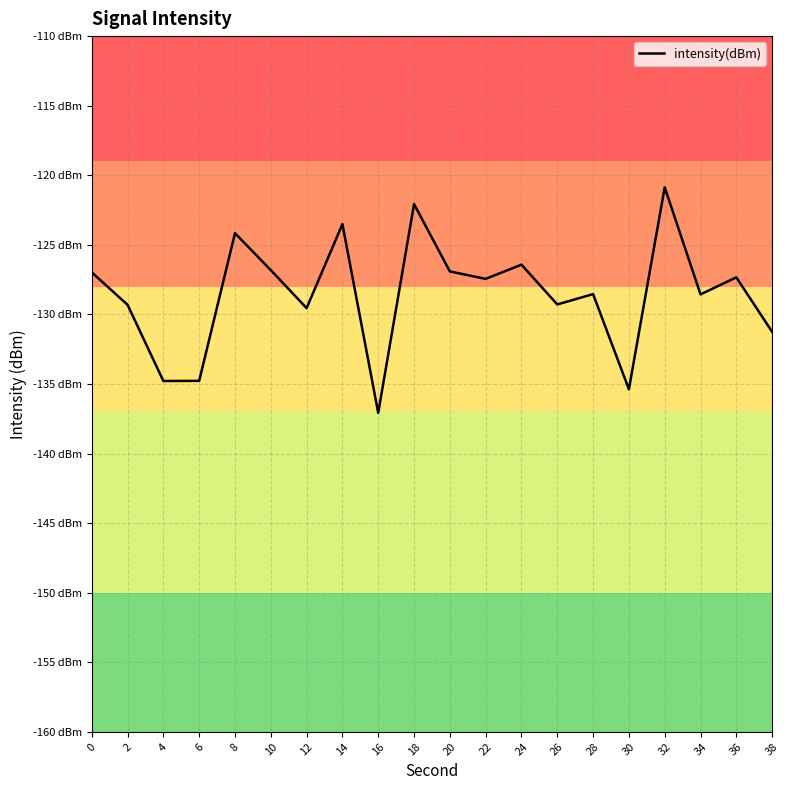

What is the sum of the values at 26 and 12?

-258.8